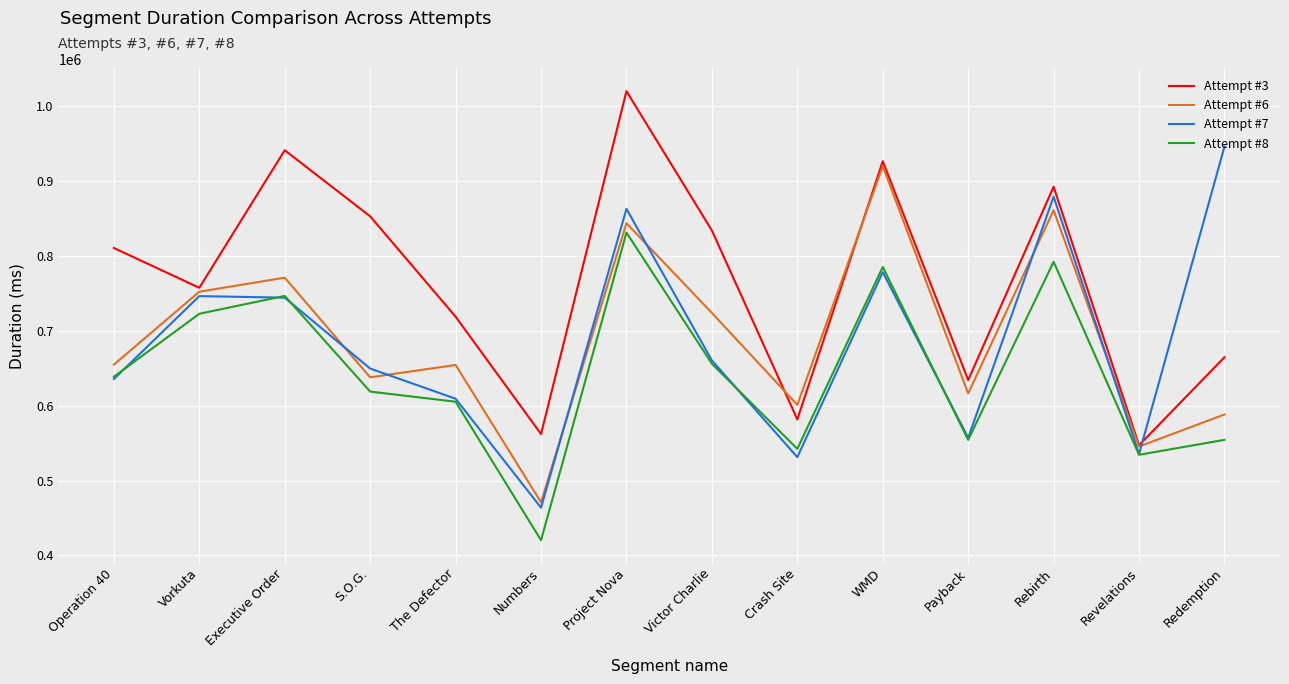

How many interior local peaks does the Attempt #8 series have?

4